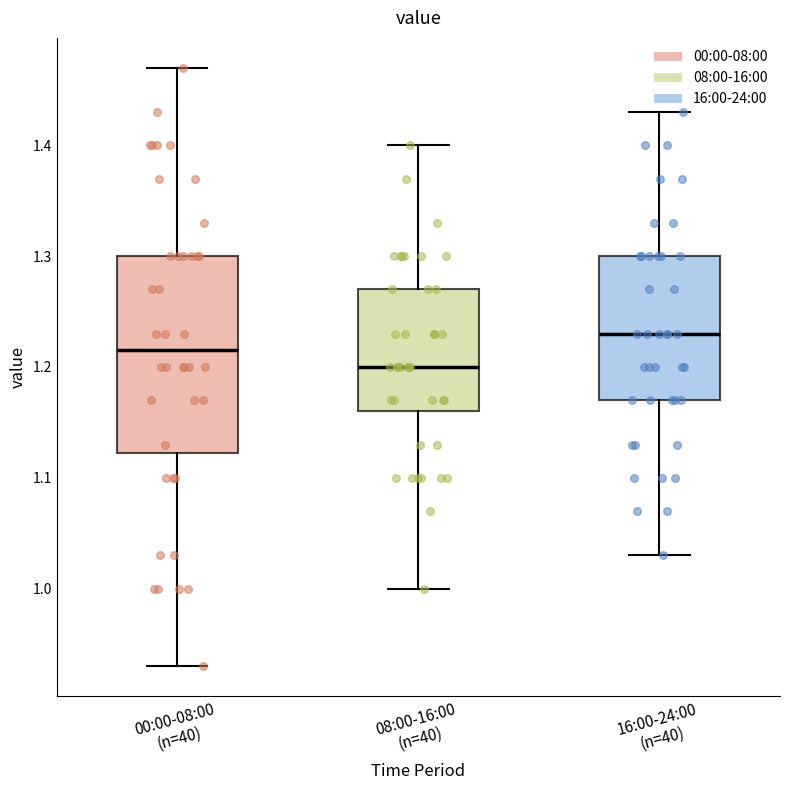

Reading left to right, read every box against the y-axis: the position of its median line, the range the box covers, and the ends of its whiskers. The values are not printed on the chart, so give them approximately, as read against the axis.

00:00-08:00 (n=40): median 1.22, box 1.12 to 1.30, whiskers 0.93 to 1.47
08:00-16:00 (n=40): median 1.20, box 1.16 to 1.27, whiskers 1.00 to 1.40
16:00-24:00 (n=40): median 1.23, box 1.17 to 1.30, whiskers 1.03 to 1.43